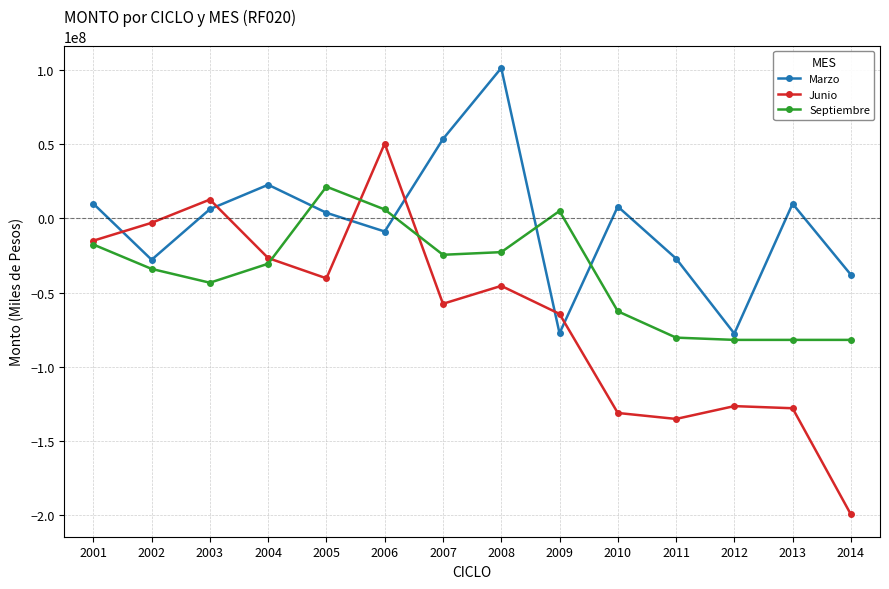

At which label is Junio closest to -74502752?

2009